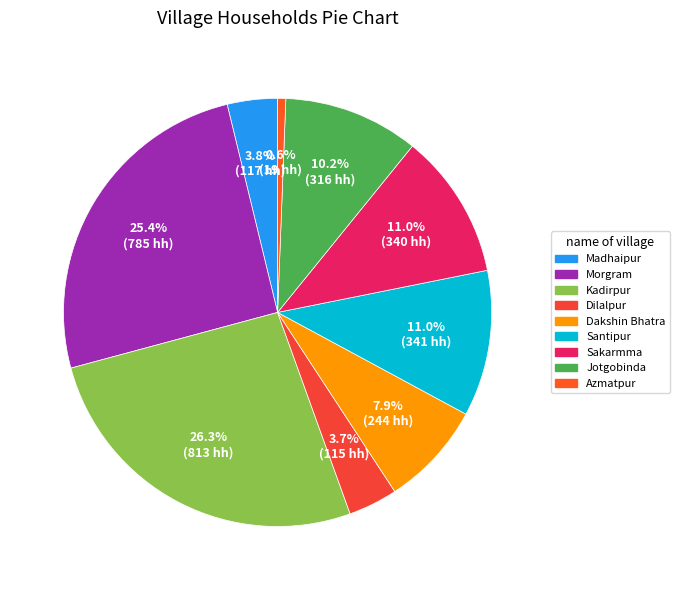

How many slices are in this pie chart?

9